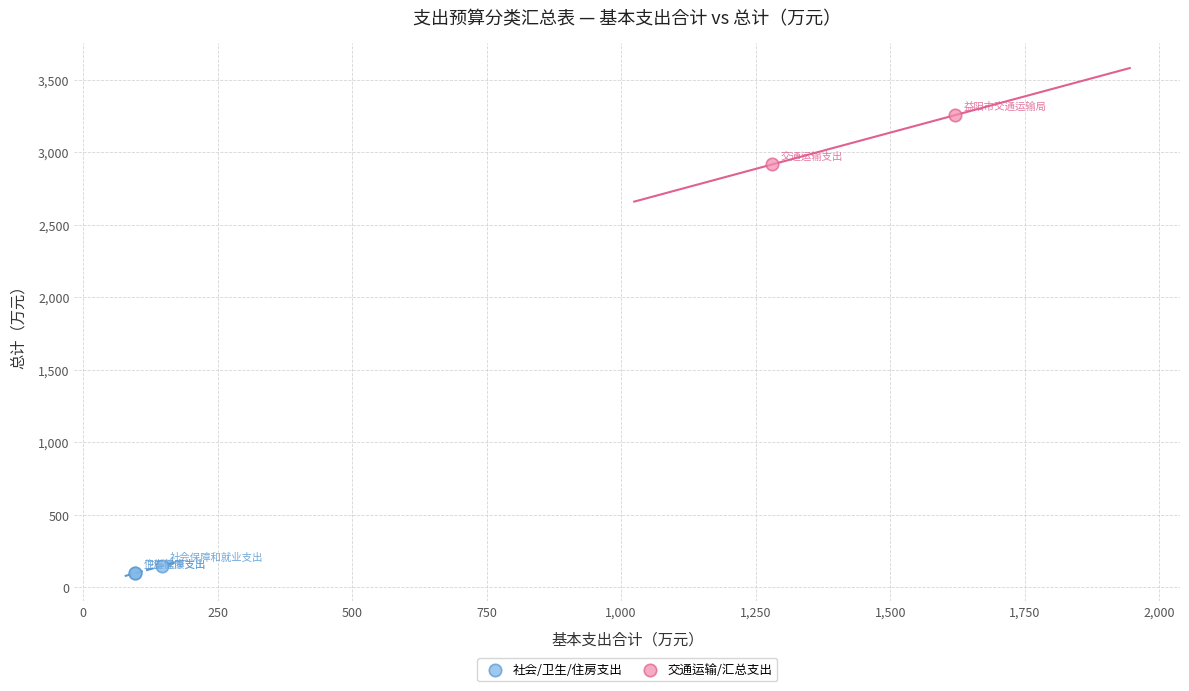

Which series contains the lowest Y value?

社会/卫生/住房支出